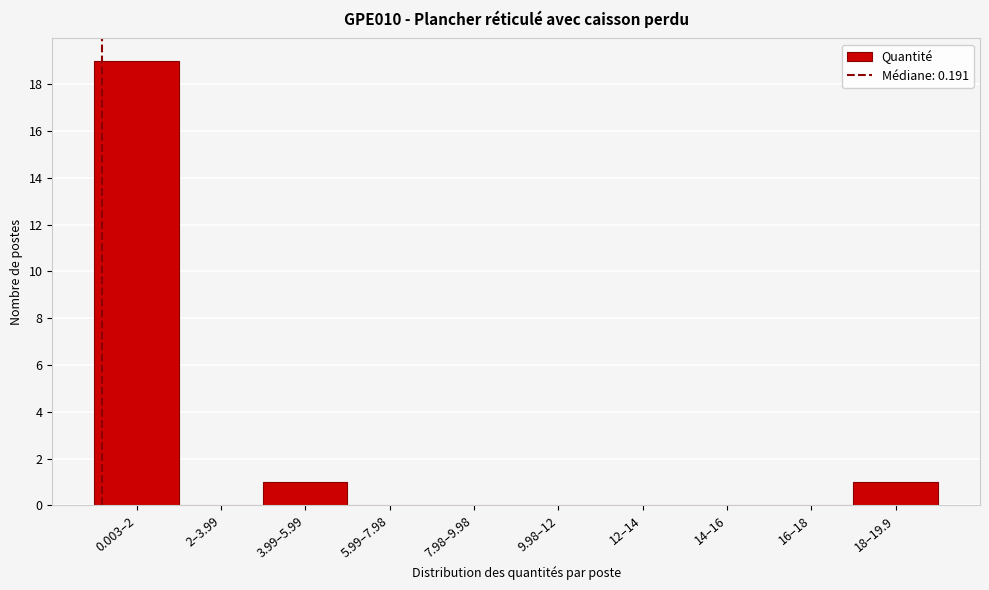

Reading left to right, what are all the values shown in this chart?

0.003–2=19	2–3.99=0	3.99–5.99=1	5.99–7.98=0	7.98–9.98=0	9.98–12=0	12–14=0	14–16=0	16–18=0	18–19.9=1